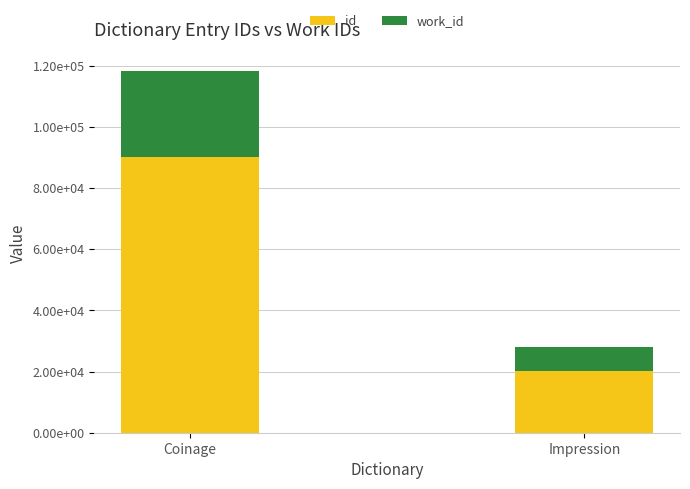

What are all the series names shown in the legend?

id, work_id